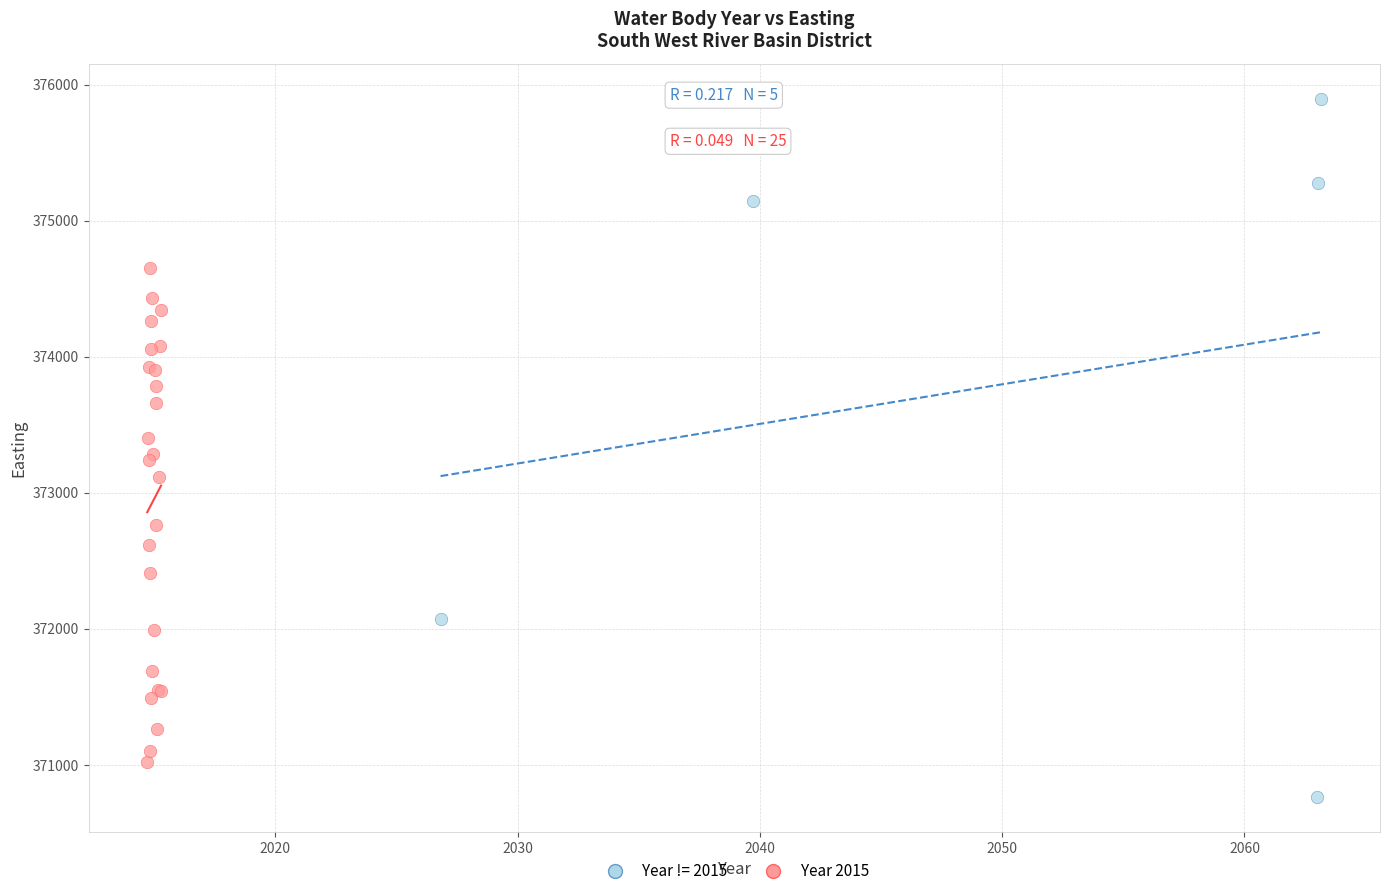

Which series has the largest Y range (max minus min)?

Year != 2015